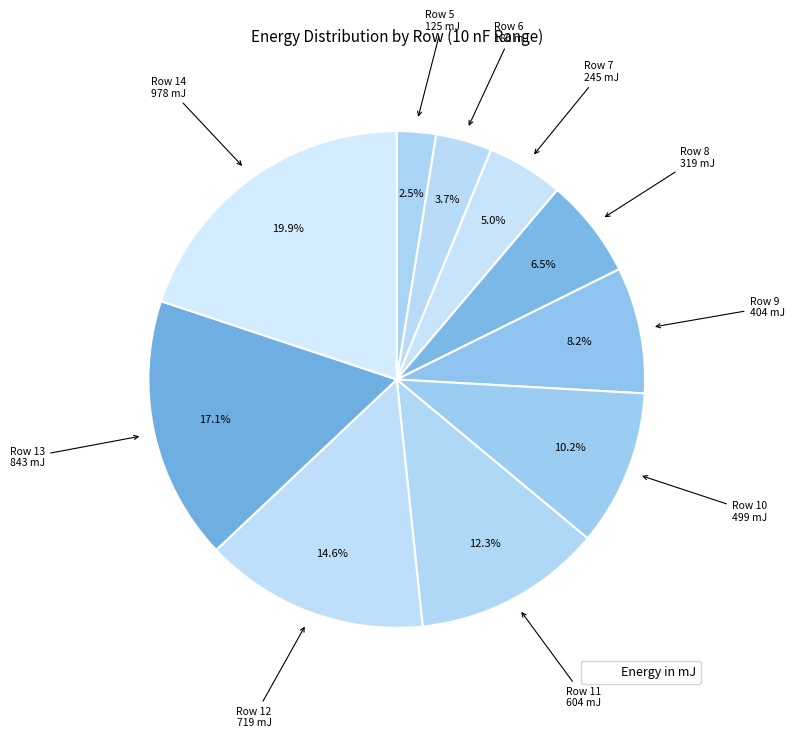

How many segments does this pie chart have?

10